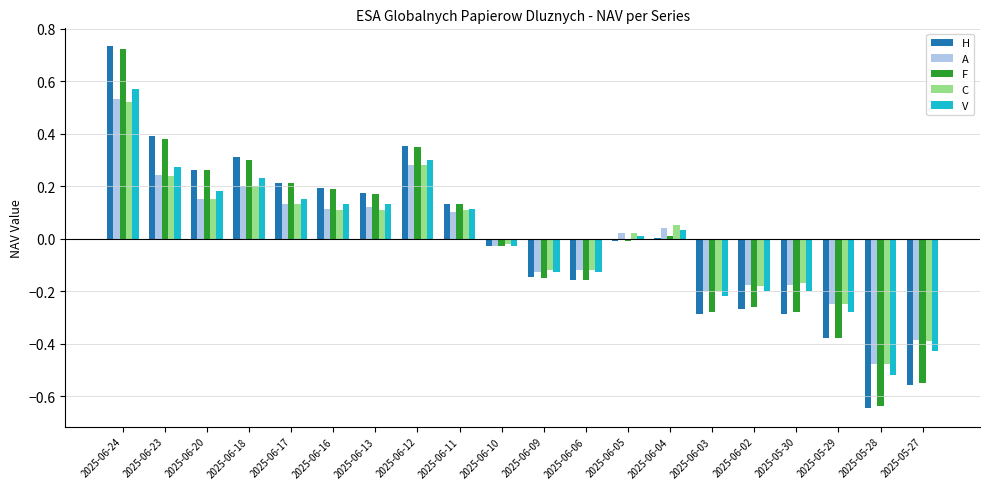

Which series changed the most between 2025-06-05 and 2025-06-02?

H